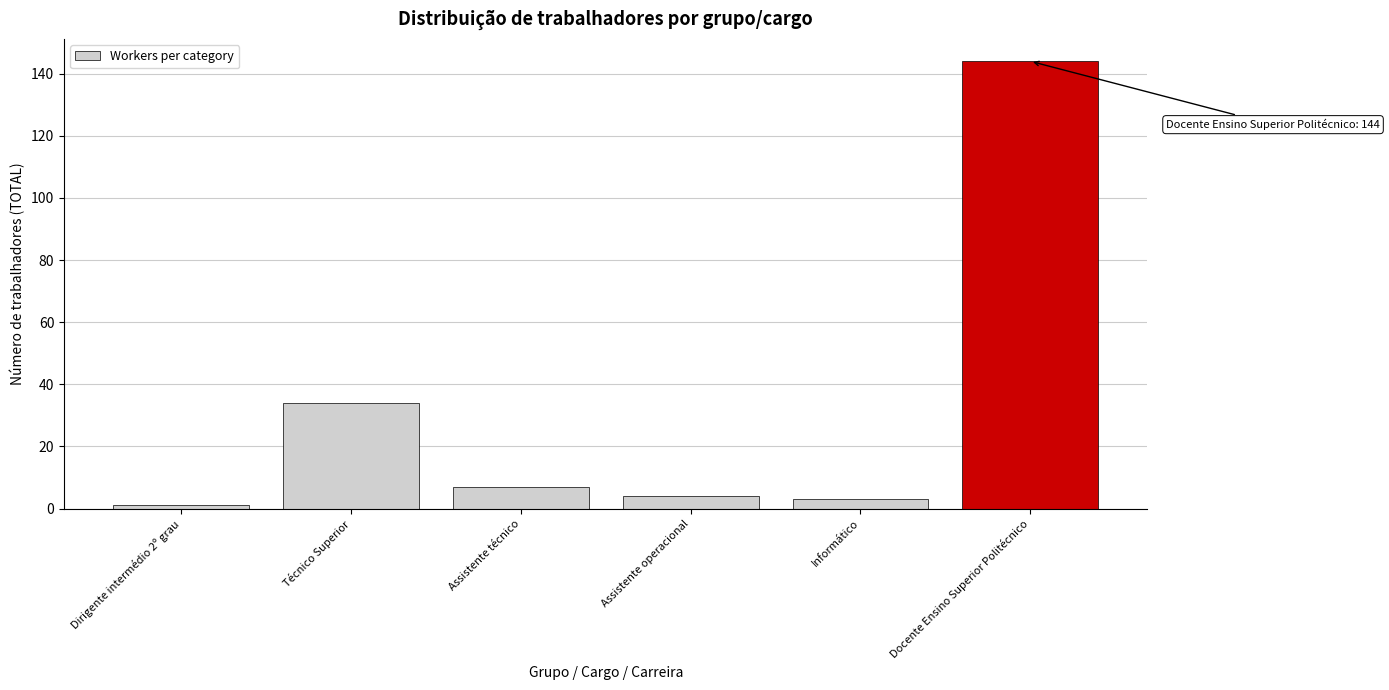

Reading left to right, what are all the values shown in this chart?

1	34	7	4	3	144